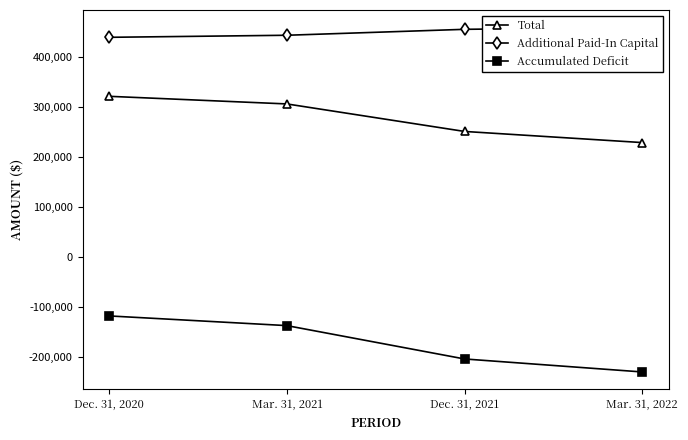

Reading left to right, list all the values displayed in this chart.

Total: 321220	305990	250967	228706
Additional Paid-In Capital: 439235	443347	455210	459392
Accumulated Deficit: -118021	-137394	-204096	-230083